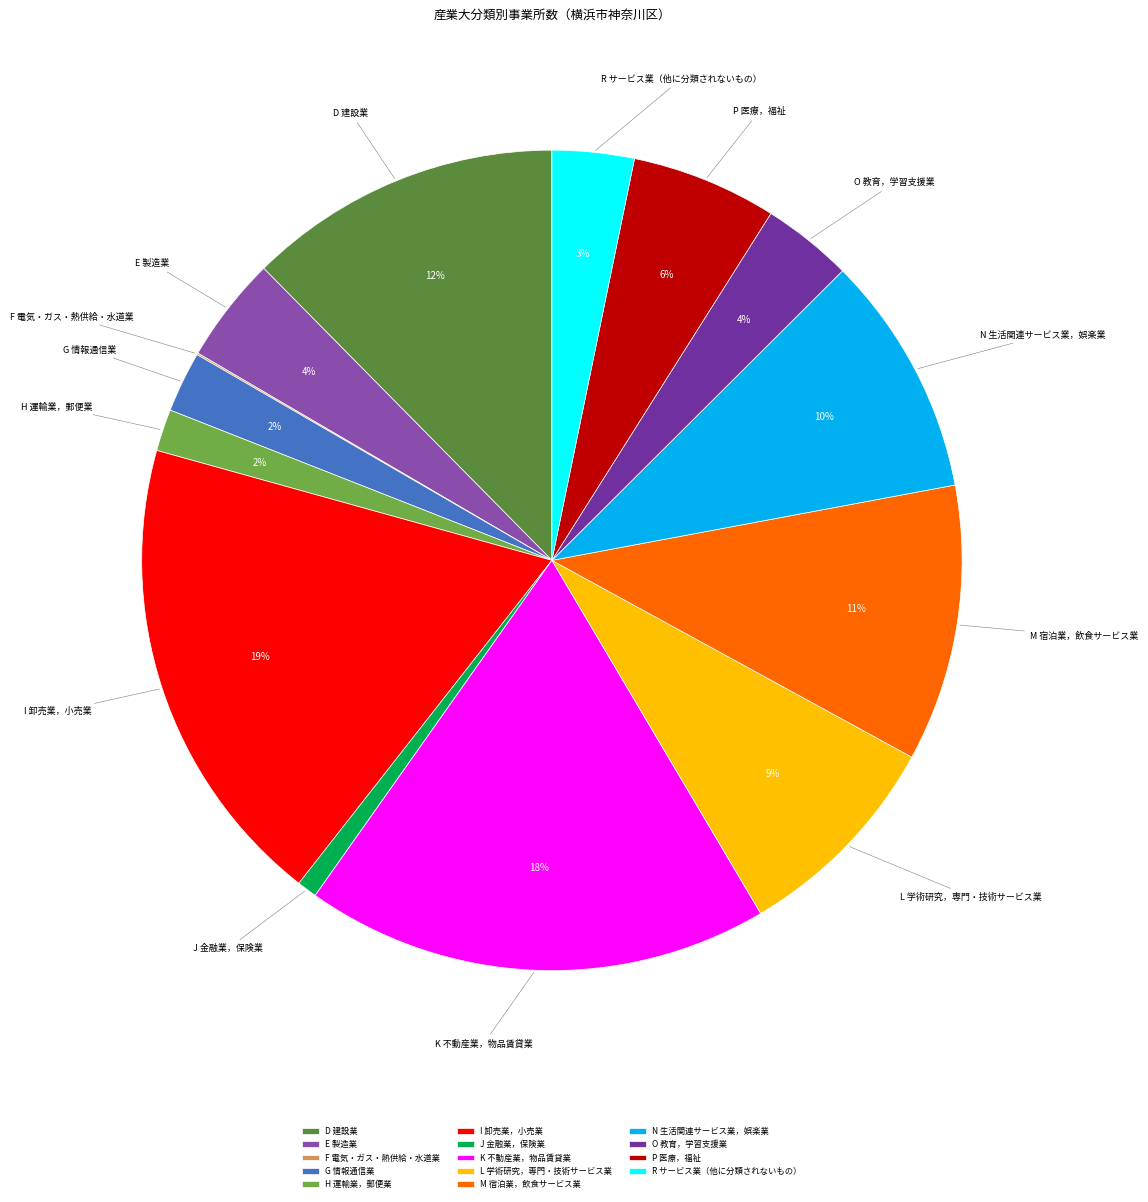

To the nearest percent, what percentage of the pie is P 医療，福祉?

6%